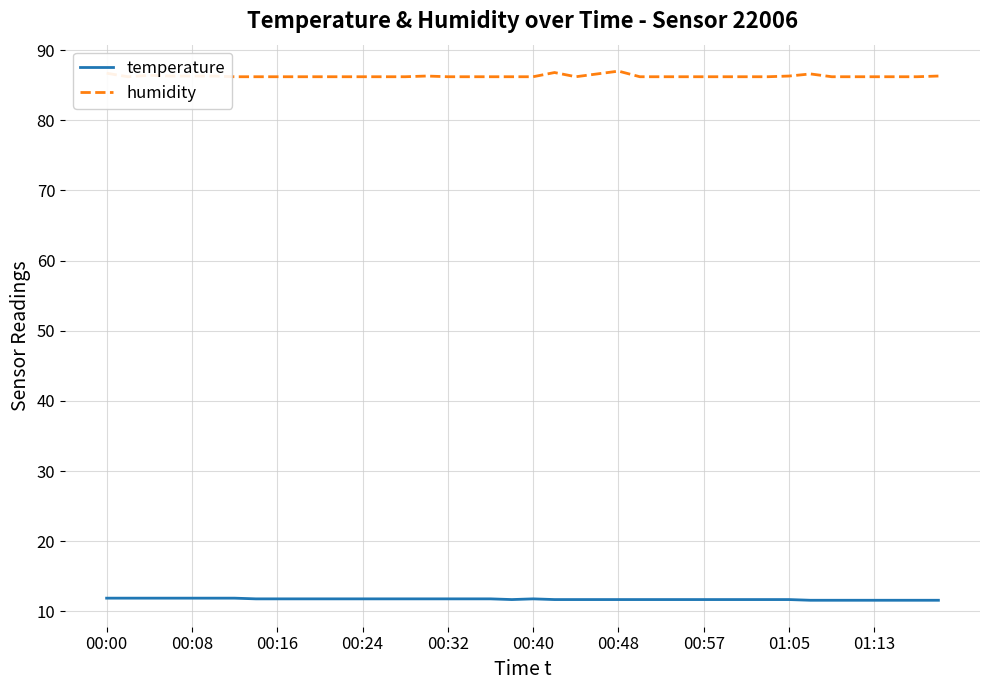

At which label does temperature reach its peak?

00:00